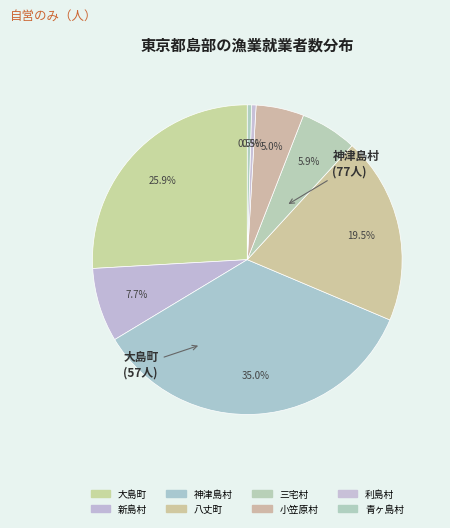

Which slice is the smallest?

利島村